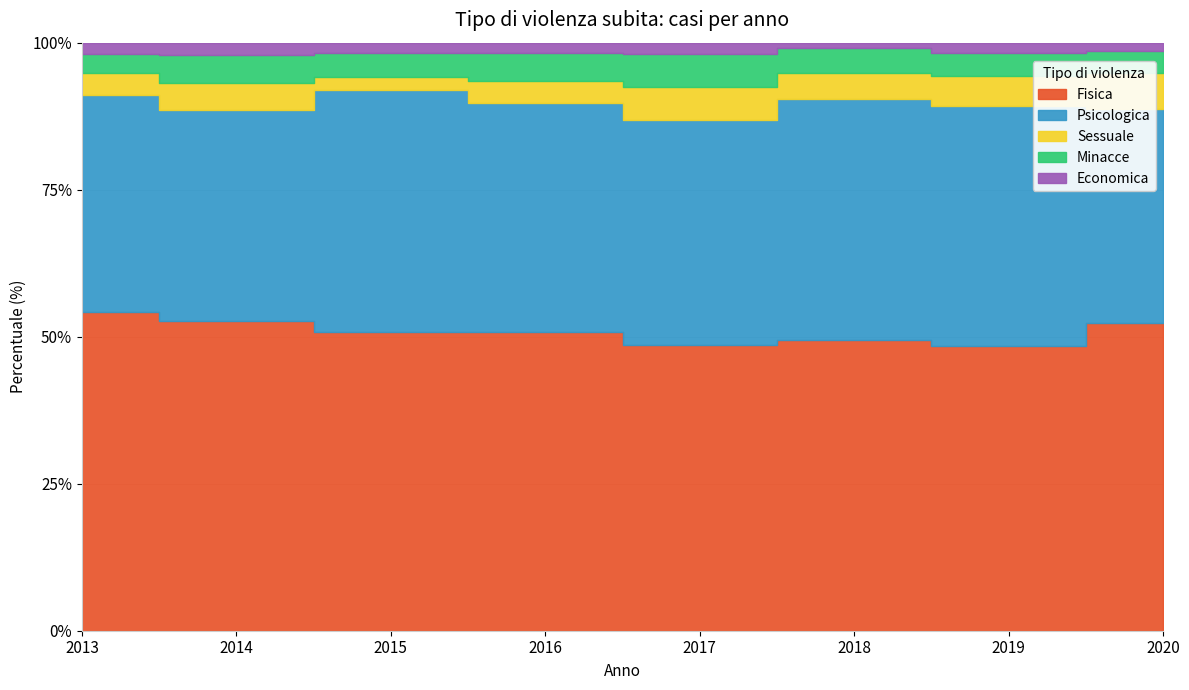

How many lines are shown in the chart?

5